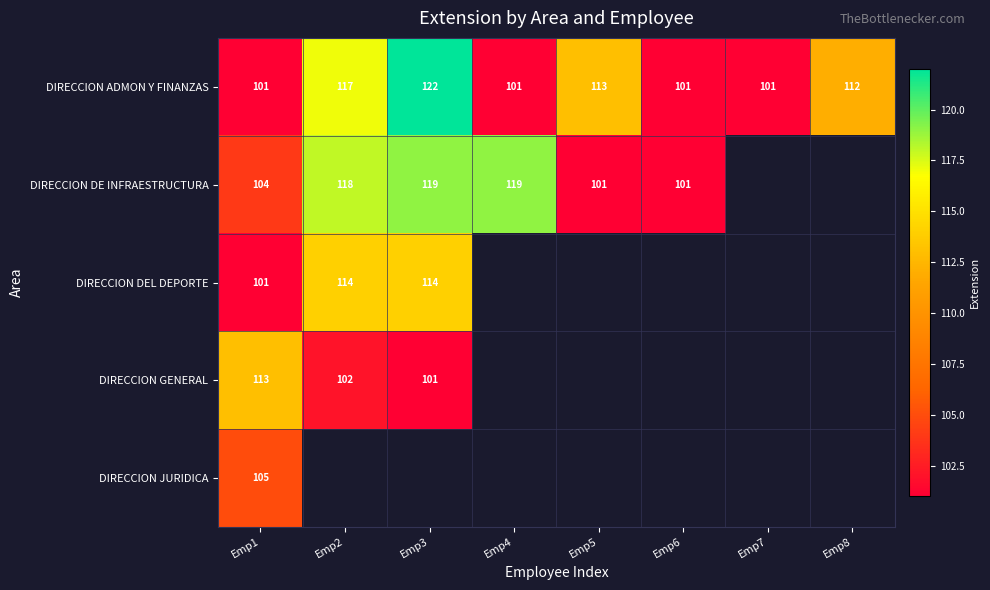

Between Emp8 and Emp4, which is larger?

Emp8